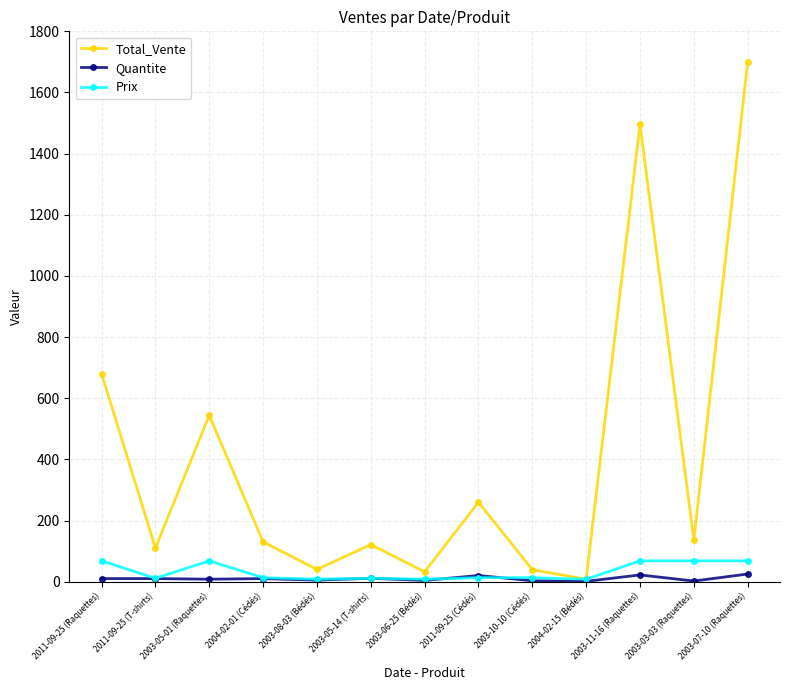

What is the approximate value of Total_Vente at 2003-11-16 (Raquettes), to the nearest 50?

1500